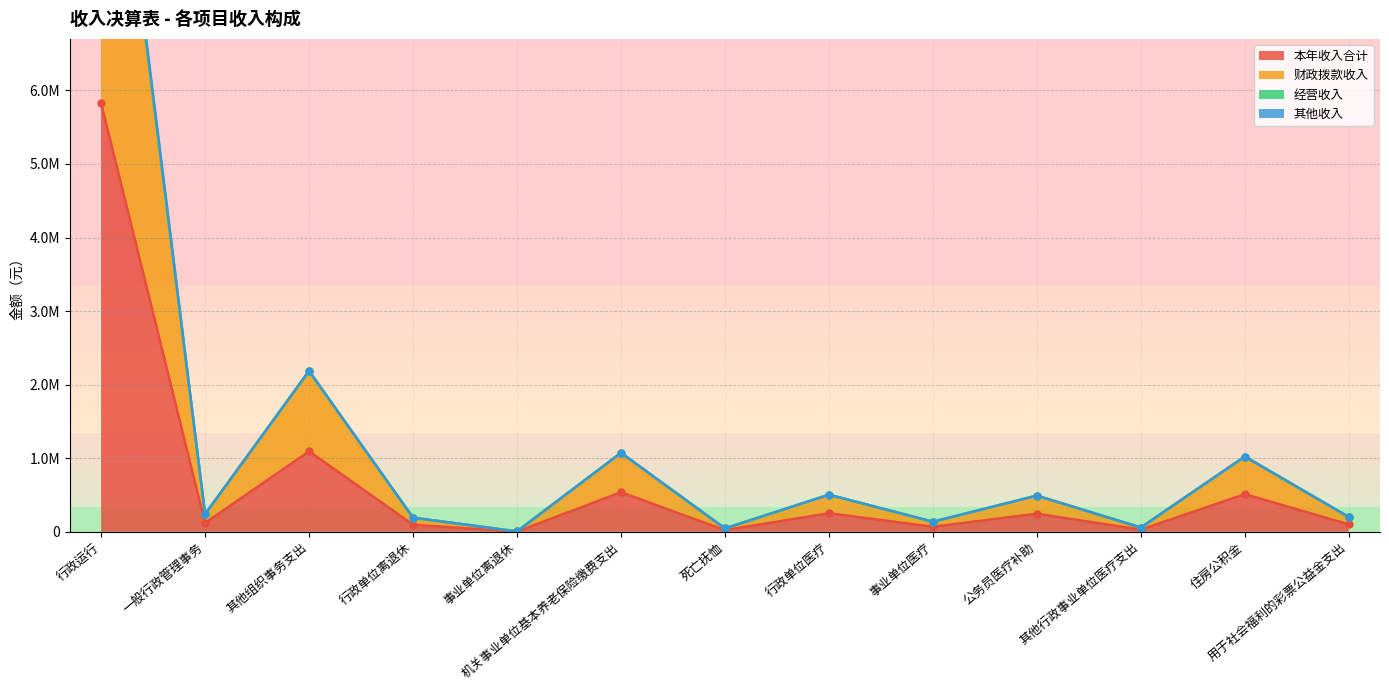

True or false: 其他收入 and 财政拨款收入 intersect in this chart.

False